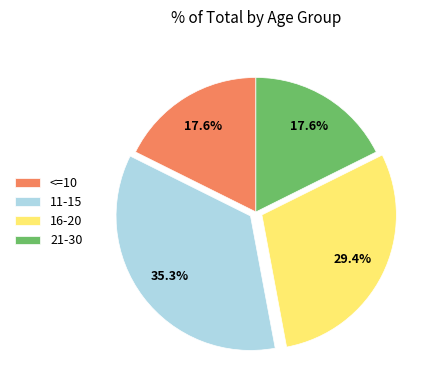

Is there a majority slice in this chart?

No